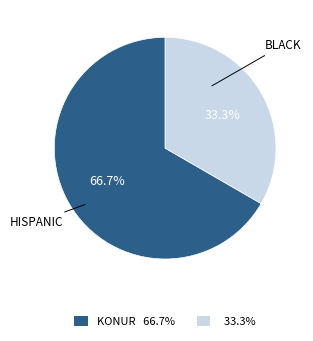

Is there a majority slice in this chart?

Yes